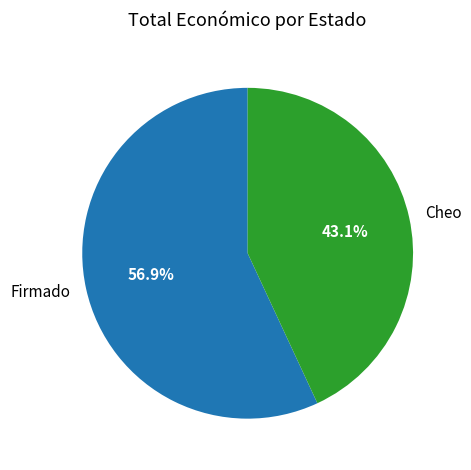

What is the total percentage of Cheo and Firmado?

100.0%